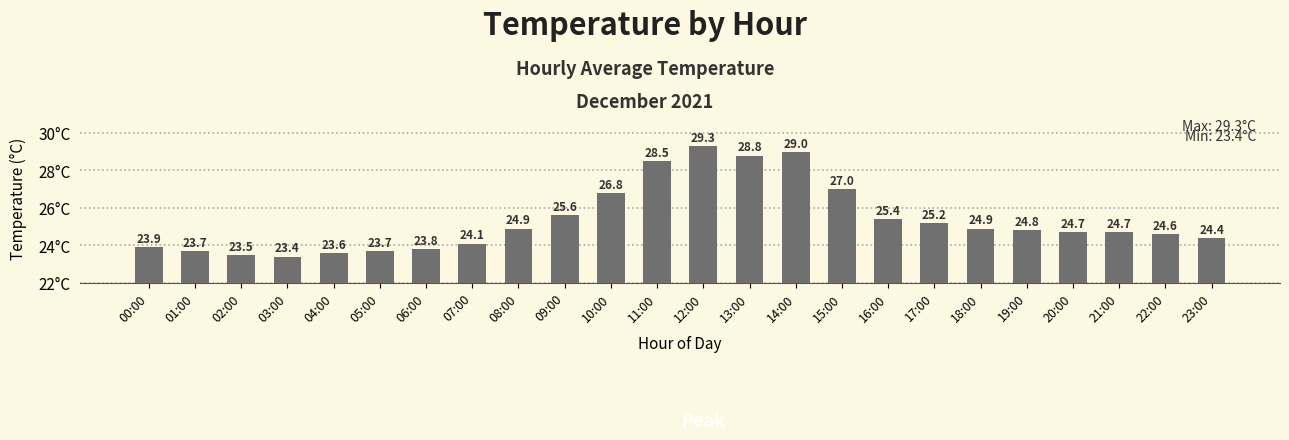

What is the difference between the maximum and minimum values?

5.9